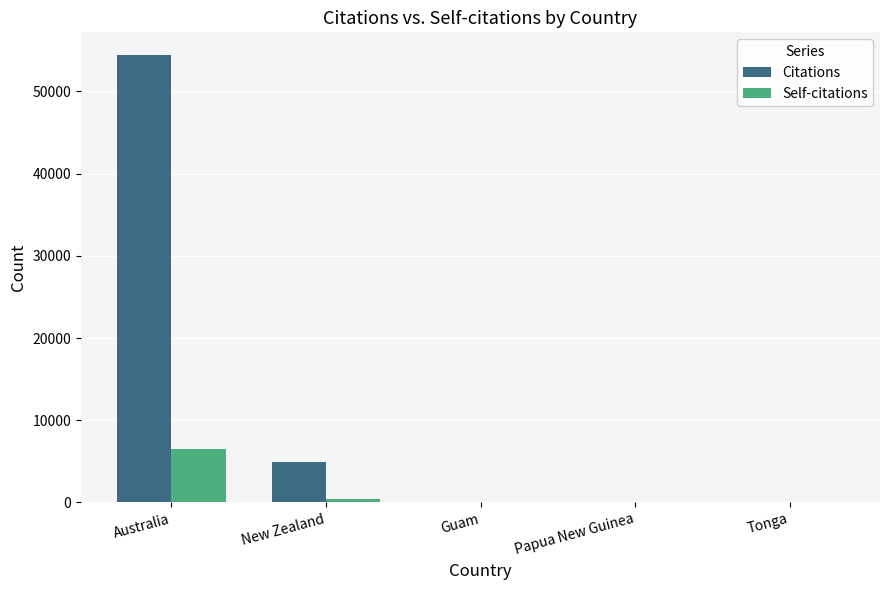

What is the sum of all Self-citations values?

6916